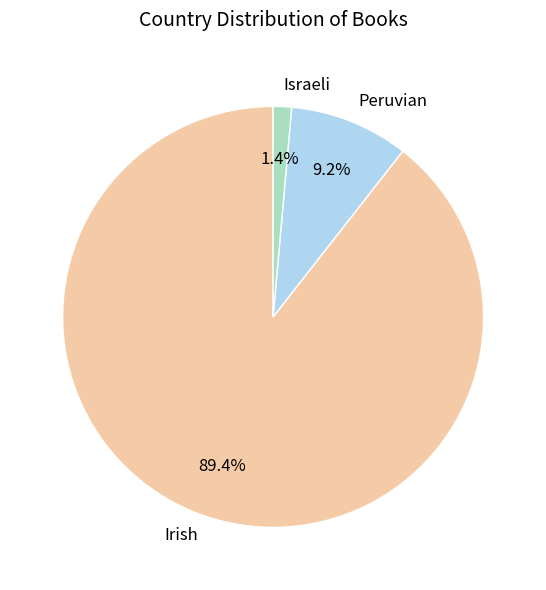

Which has a higher value, Peruvian or Israeli?

Peruvian